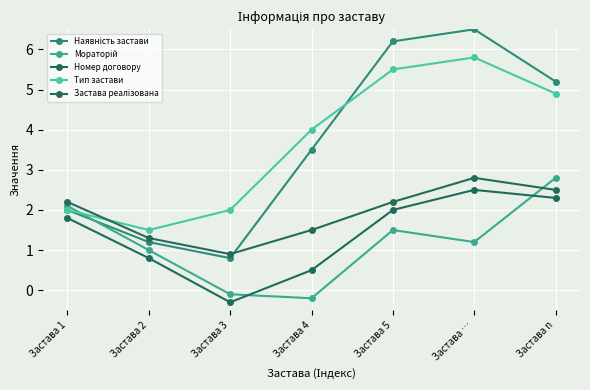

What is the minimum value shown in the chart?

-0.3